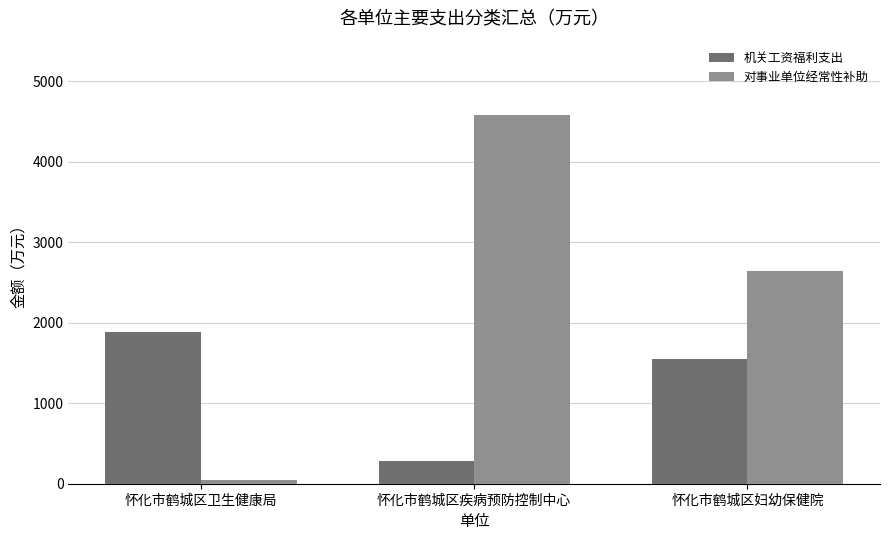

What is the sum of all 对事业单位经常性补助 values?

7269.2